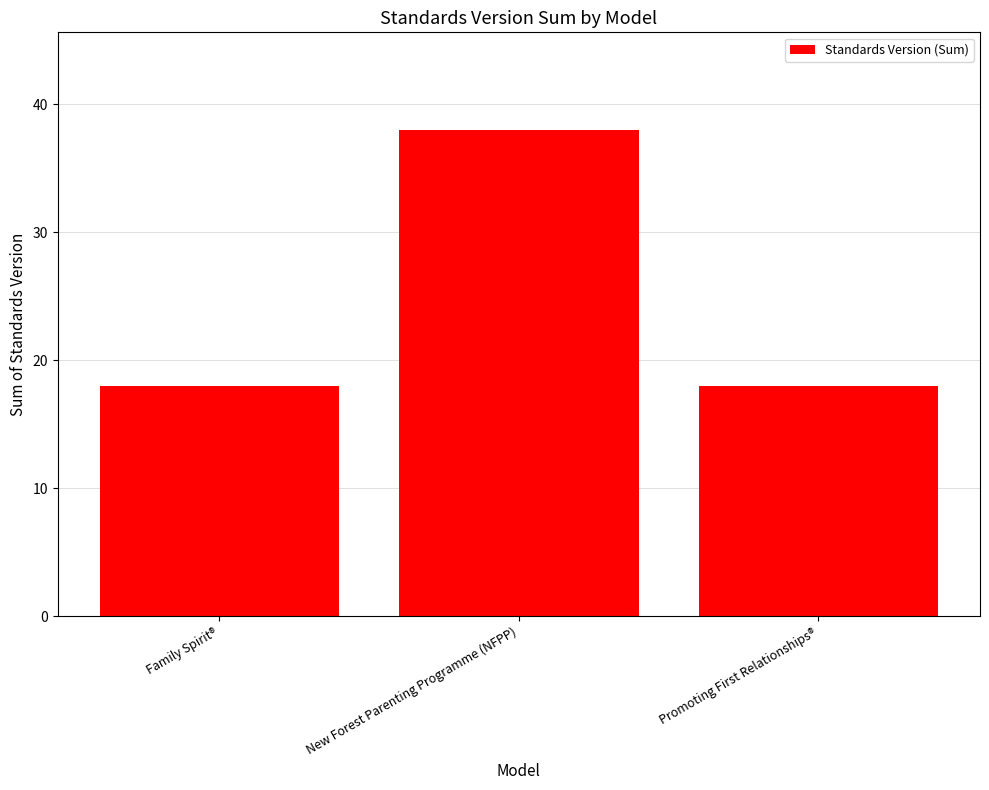

Which has a higher value, New Forest Parenting Programme (NFPP) or Family Spirit®?

New Forest Parenting Programme (NFPP)